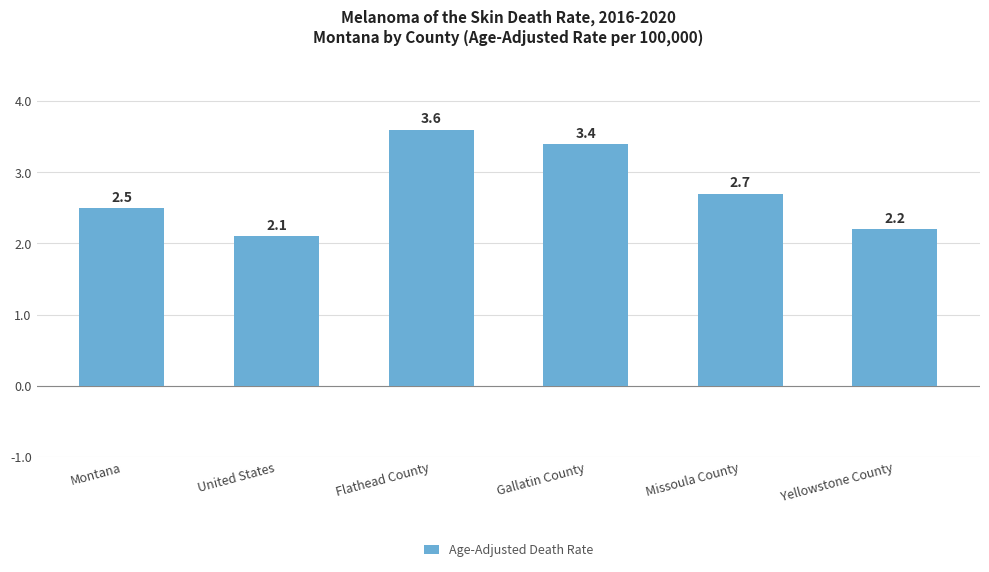

What is the label of the 3rd bar from the right?

Gallatin County